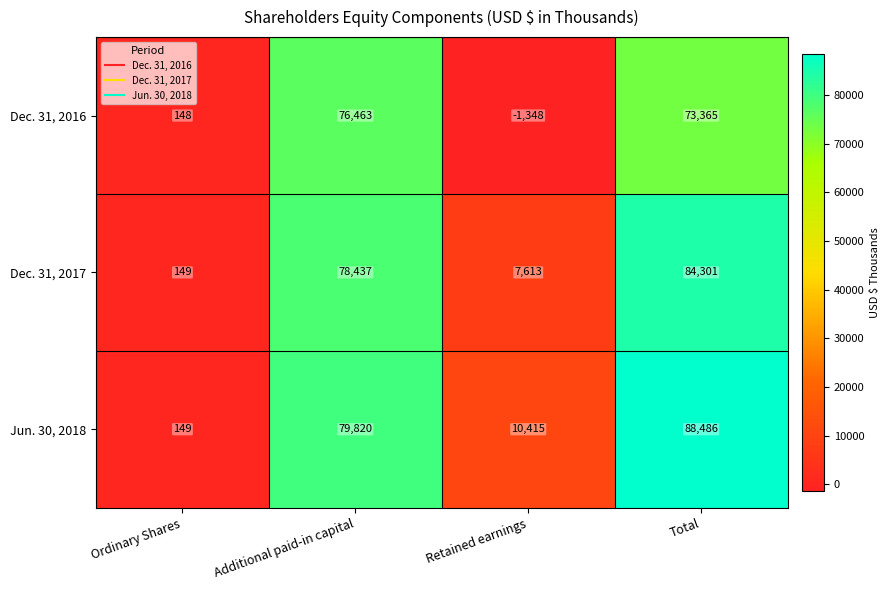

How many negative values does the Dec. 31, 2016 series have?

1